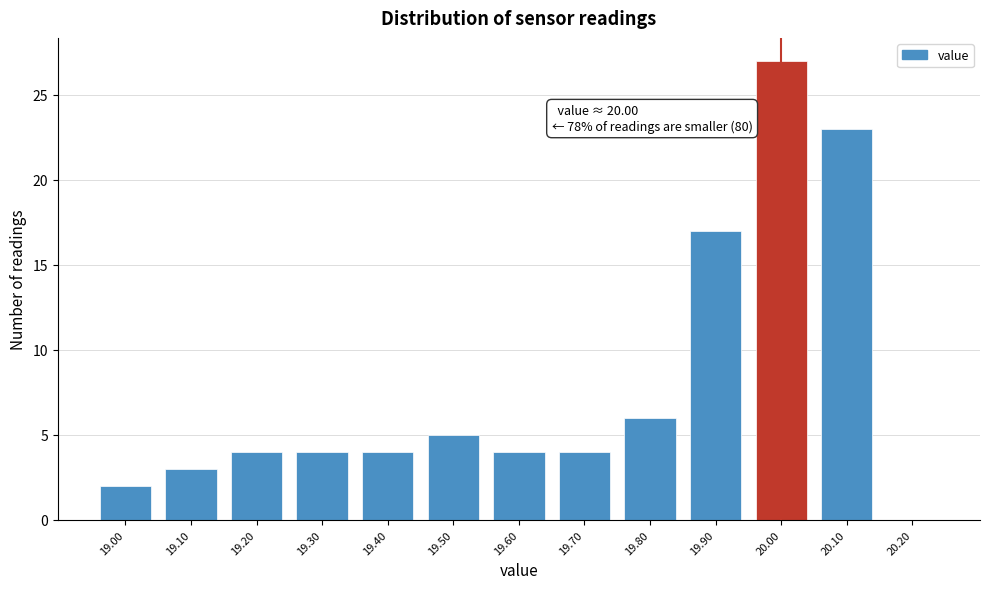

Which range on the x-axis has the tallest bar?

19.95 to 20.05